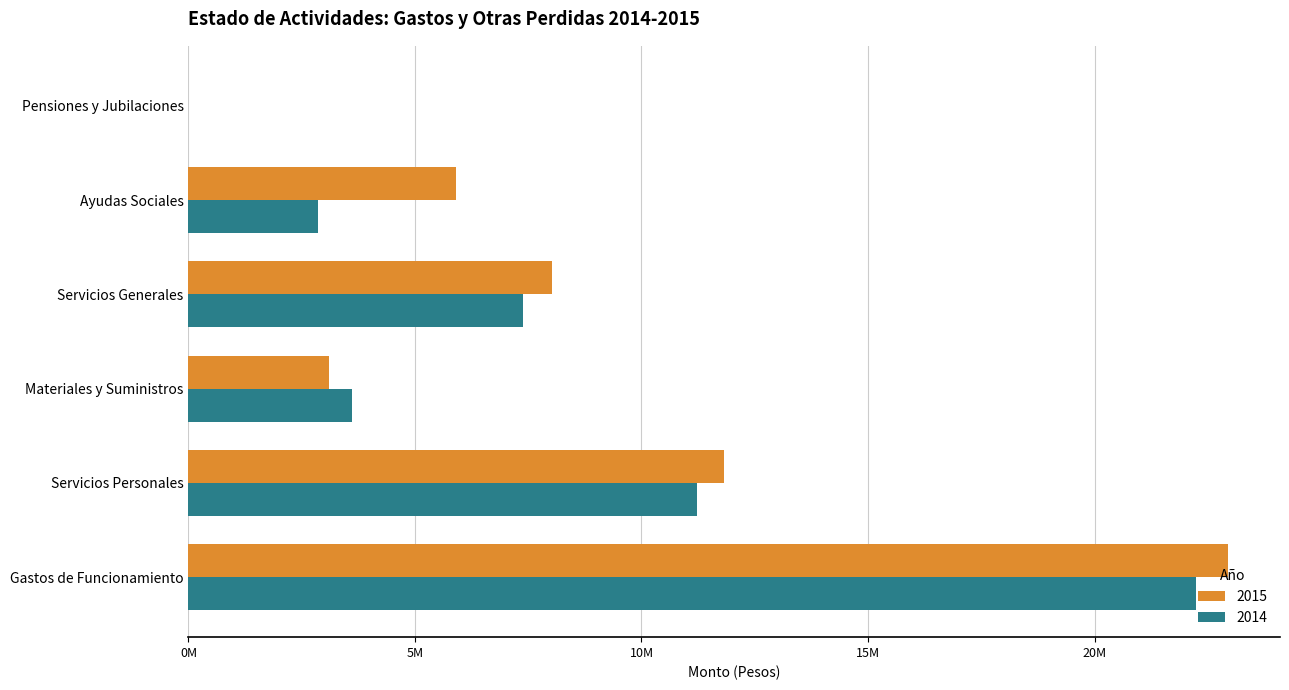

Which series has the widest spread of values?

2015